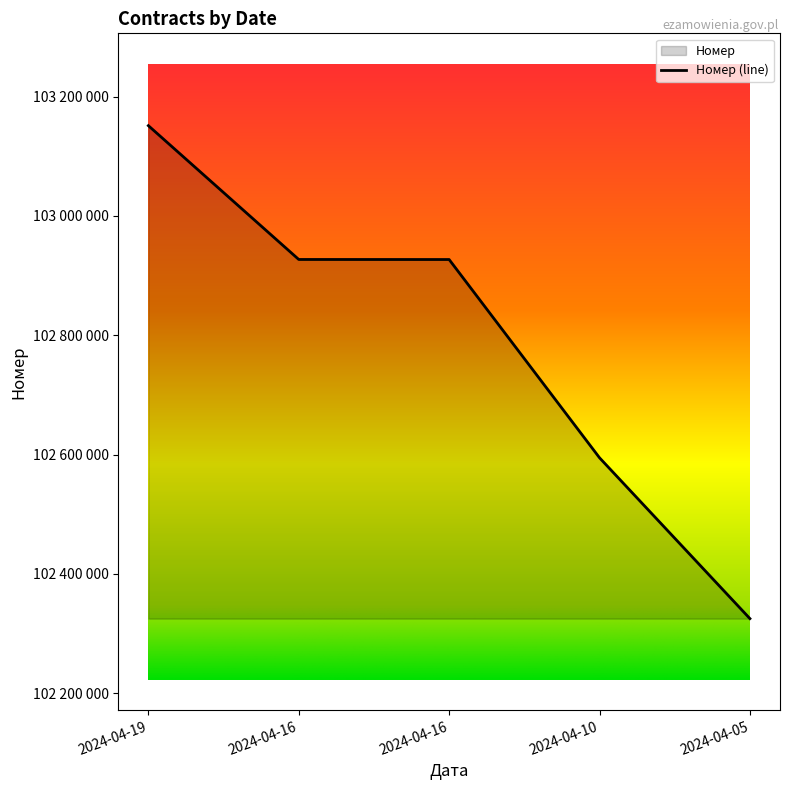

Which has a higher value, 2024-04-16 or 2024-04-10?

2024-04-16